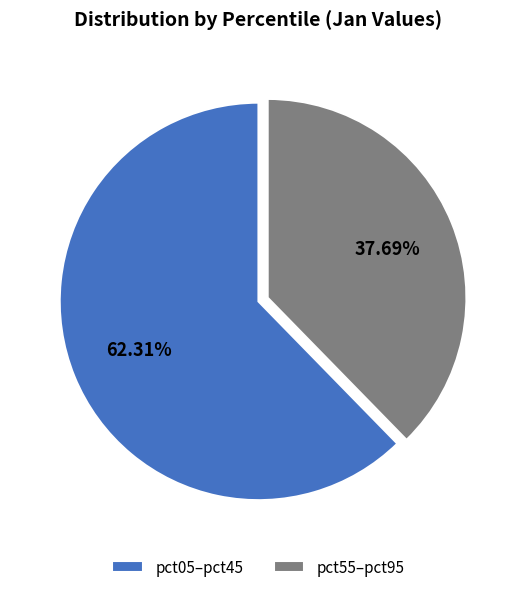

Which slice is the largest?

pct05–pct45